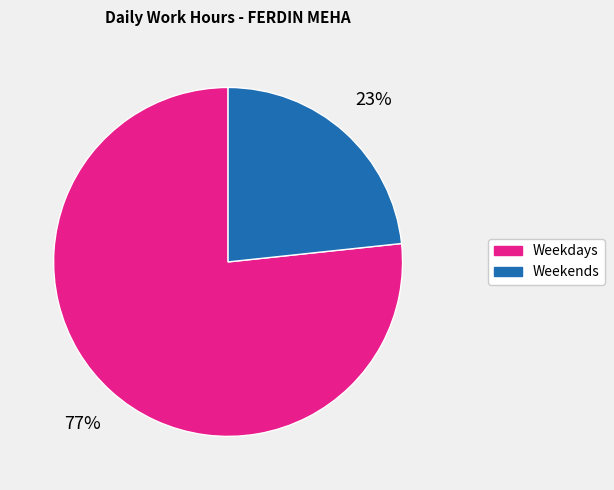

To the nearest percent, what is the average slice percentage?

50%